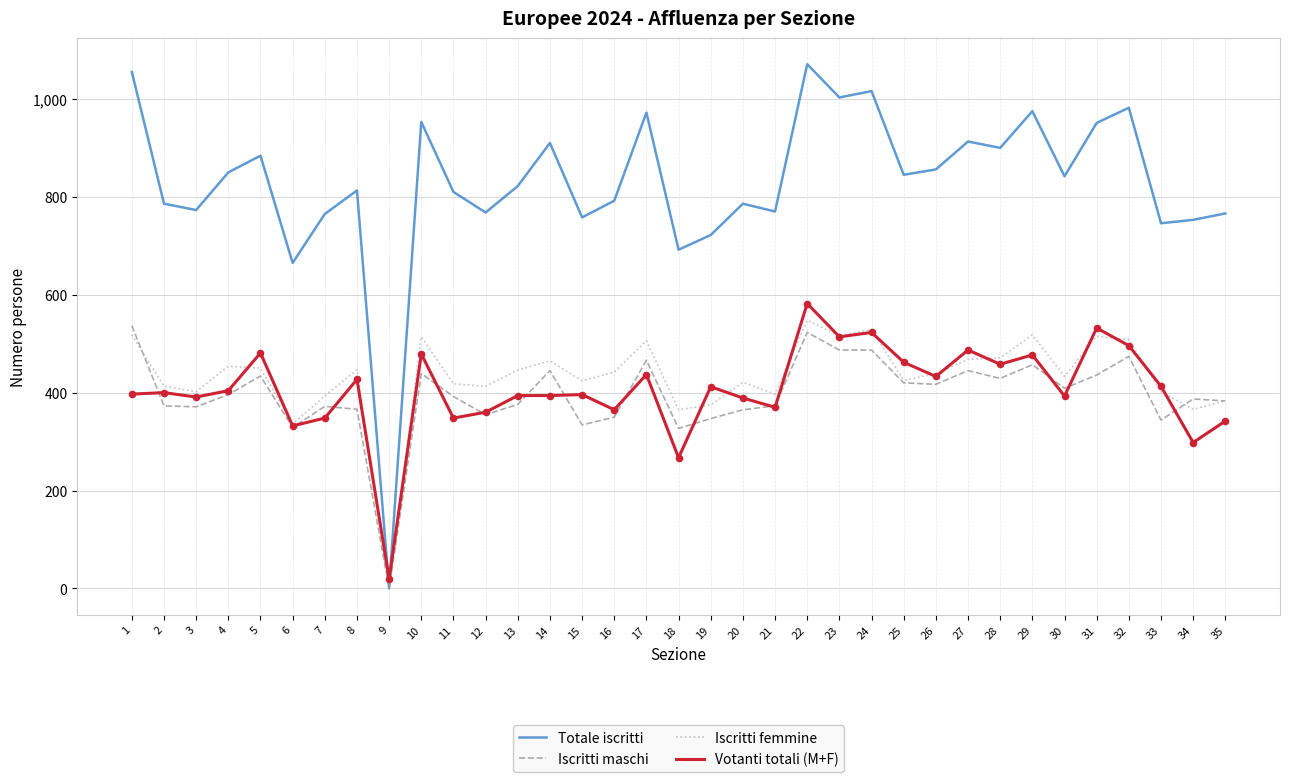

Which series has the largest total across all categories?

Totale iscritti